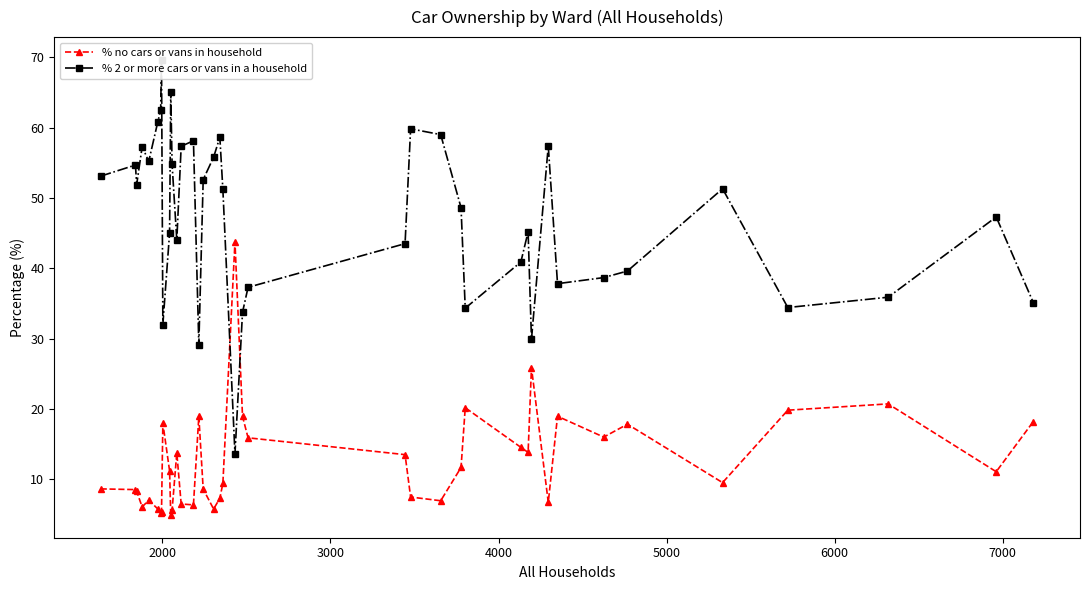

What is the value of the % no cars or vans in household point at the 26th from the left?

6.9